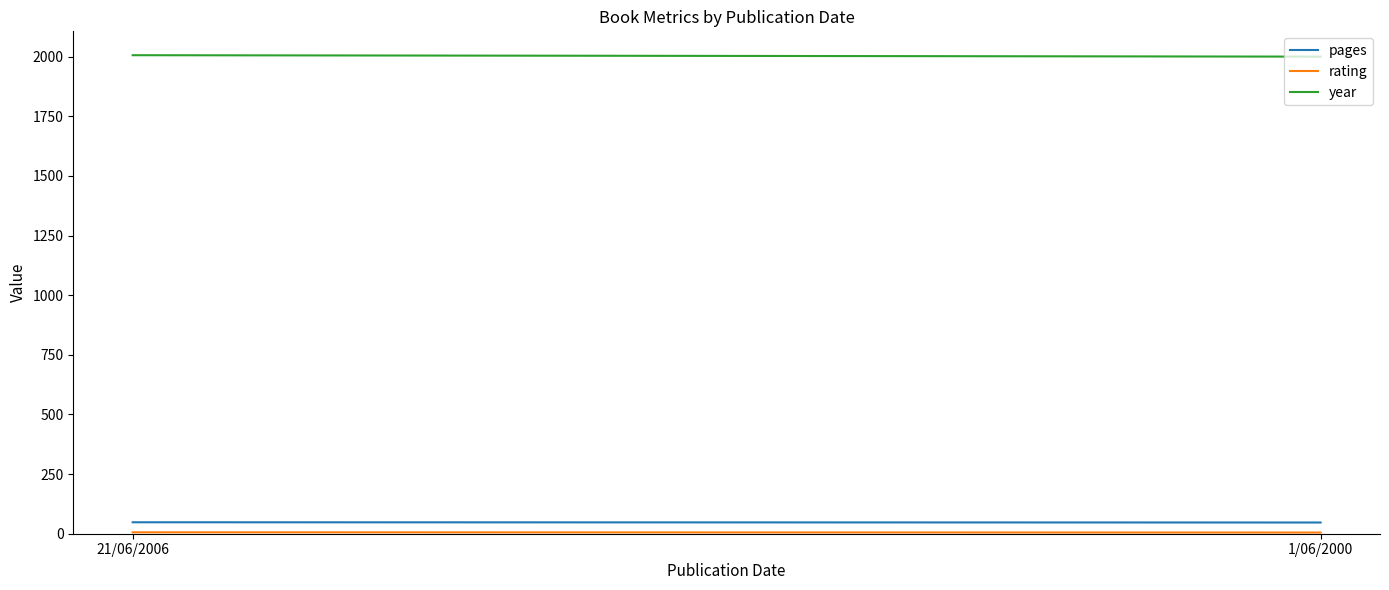

Reading right to left, what are all the values shown in this chart?

pages: 47	48
rating: 5	6
year: 2000	2006